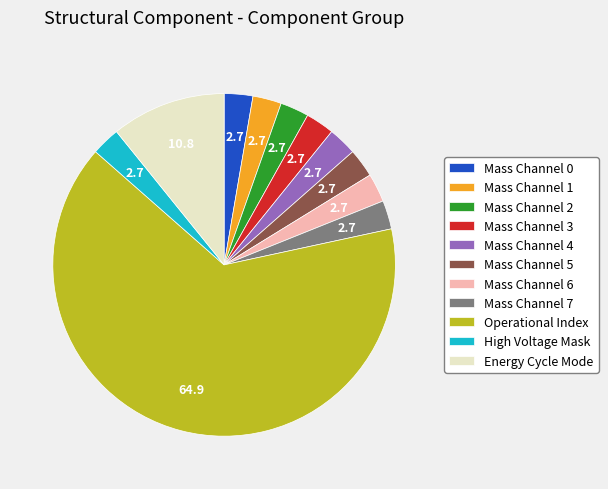

Combined, do Mass Channel 1 and Mass Channel 0 account for over 50%?

No